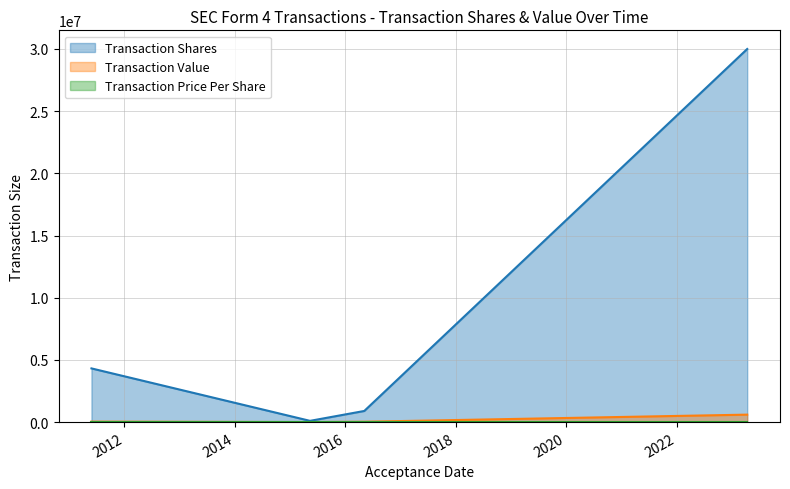

True or false: Transaction Price Per Share and Transaction Shares cross at least once.

False